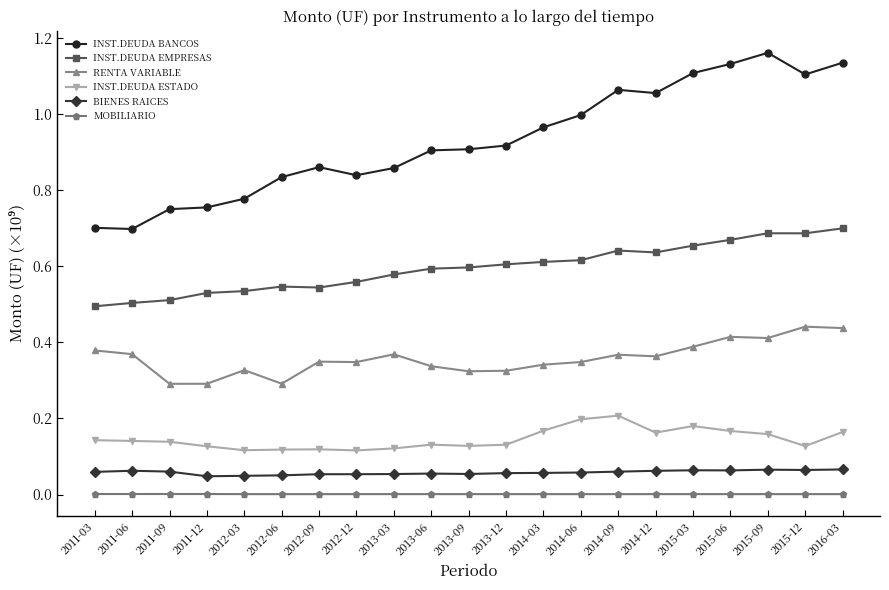

What is the sum of all INST.DEUDA BANCOS values?

19.5